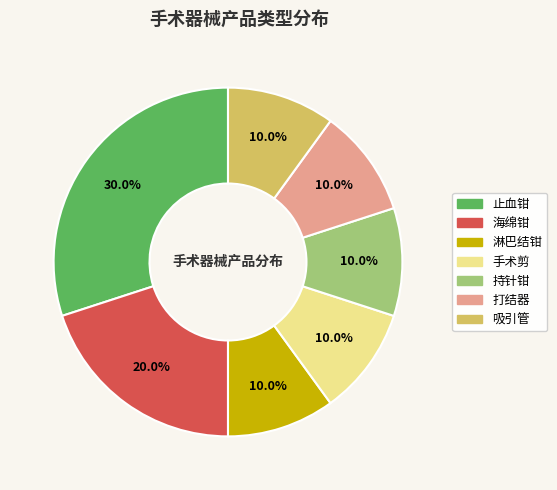

What is the total percentage of 止血钳 and 吸引管?

40.0%